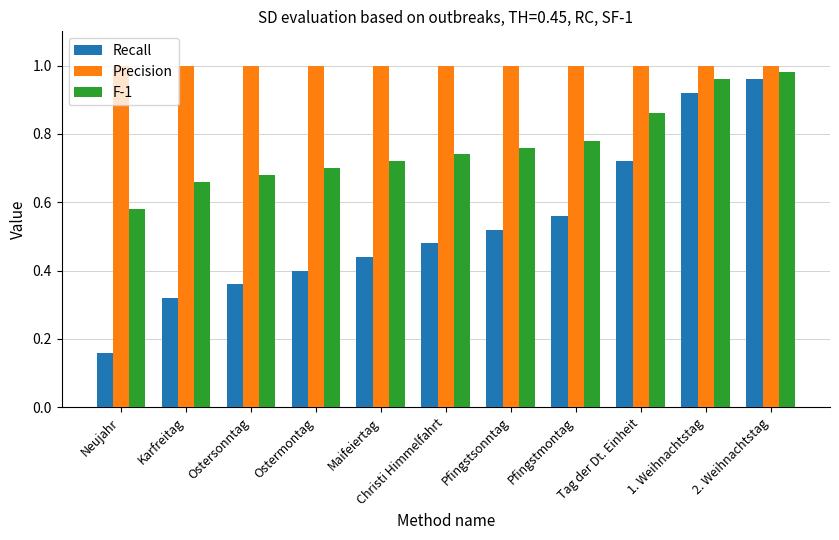

How many groups of bars are there?

11